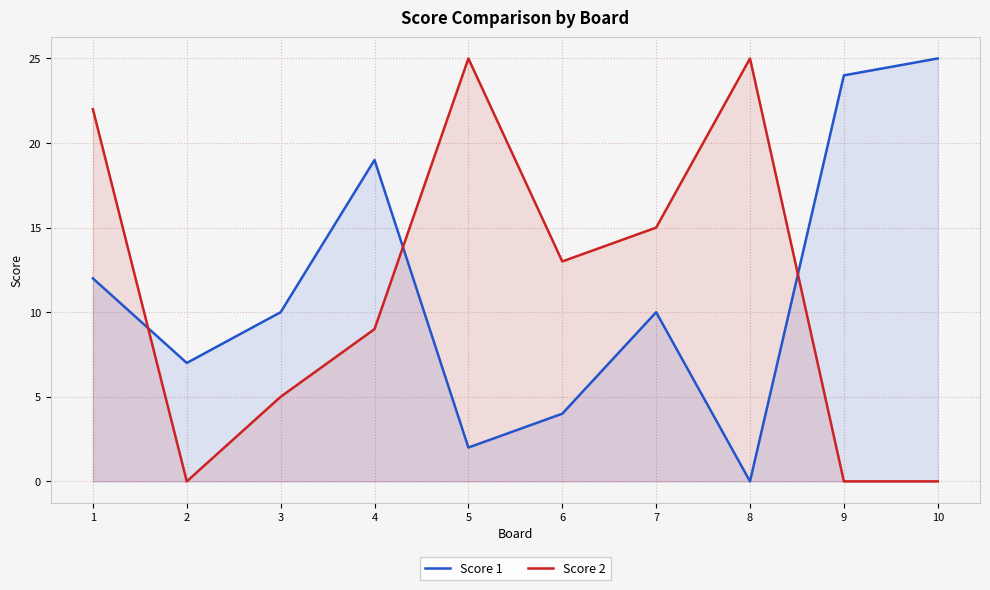

At which label is Score 1 closest to 12?

1